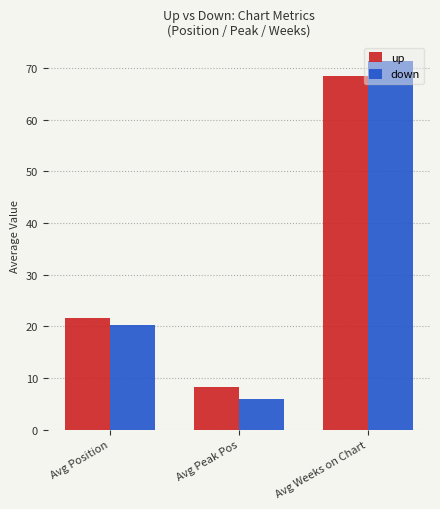

Is it true that up equals 68.5 at Avg Weeks on Chart?

True